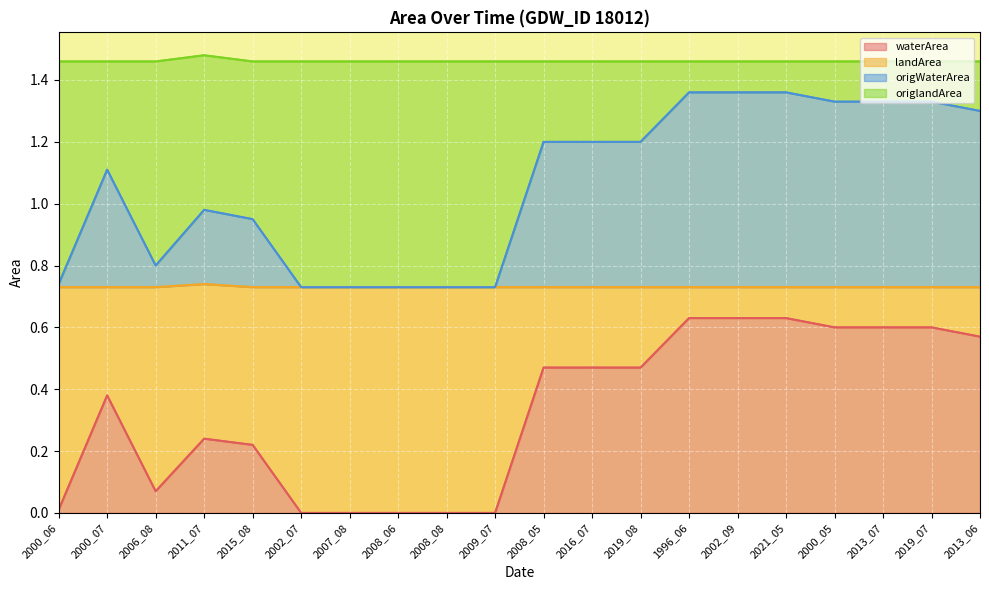

True or false: origWaterArea has a value of 1.2 at 2008_05.

True